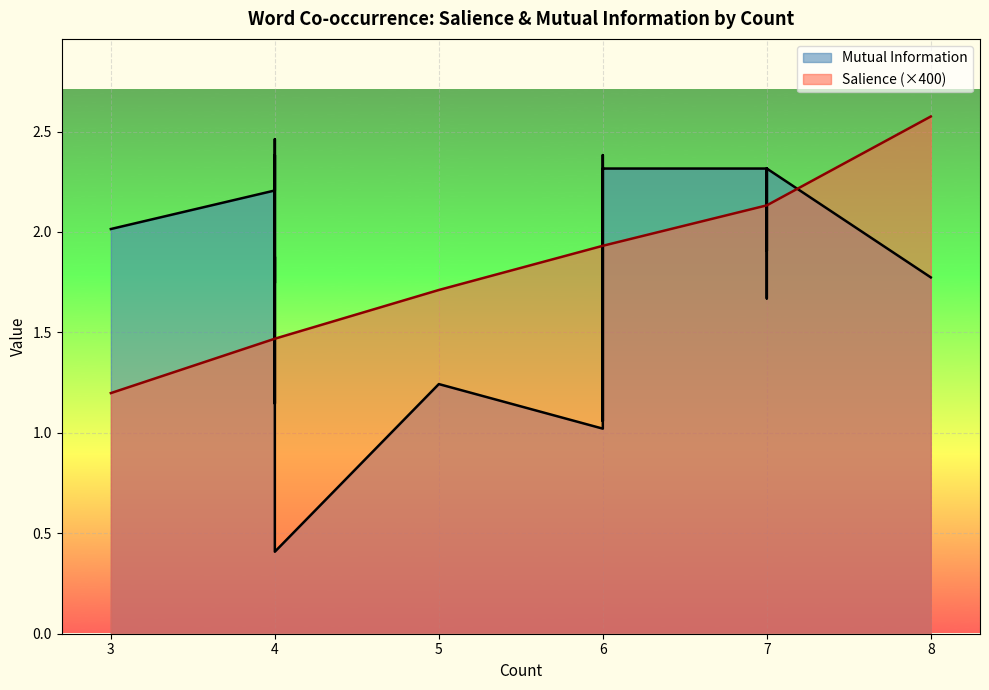

What is the maximum value shown in the chart?

2.5